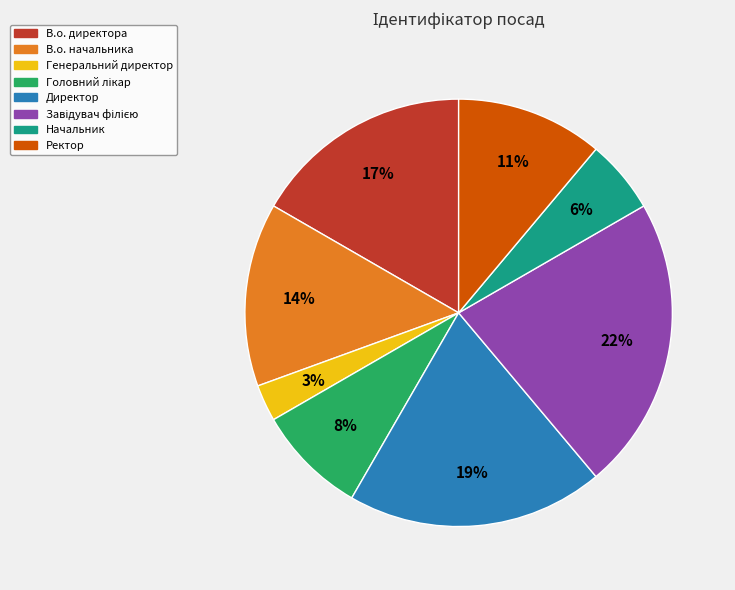

To the nearest percent, what is the average slice percentage?

12%